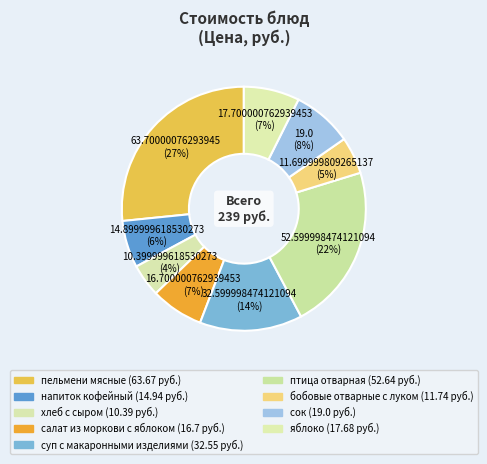

Does any single category account for the majority?

No